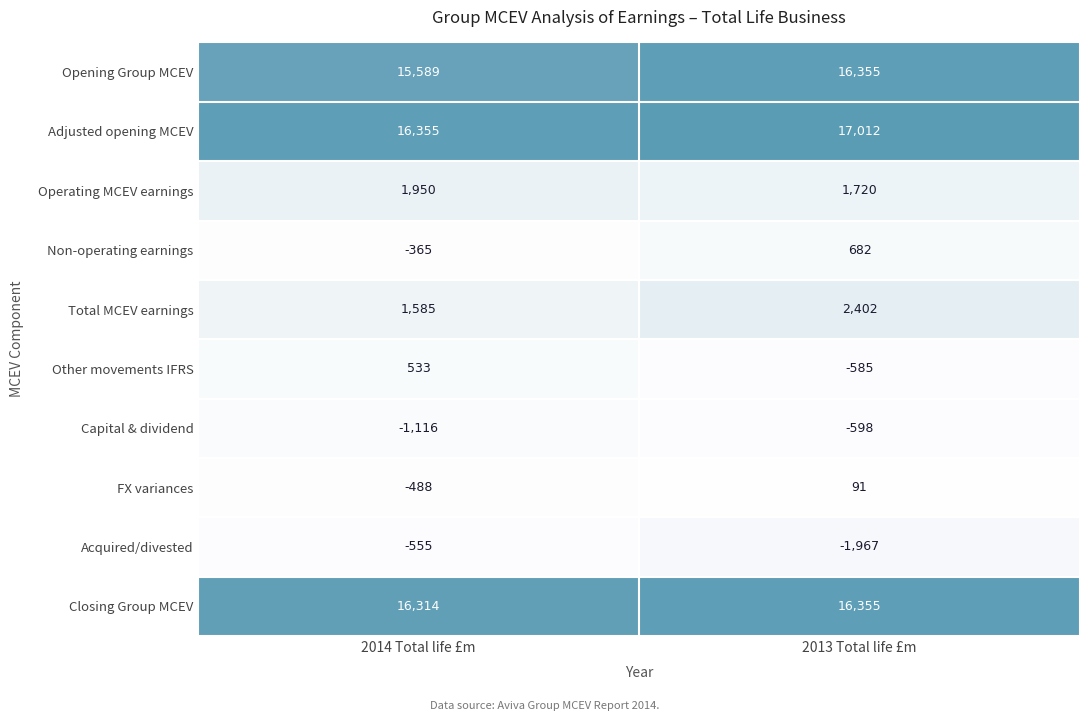

How many data points does each series have?

2